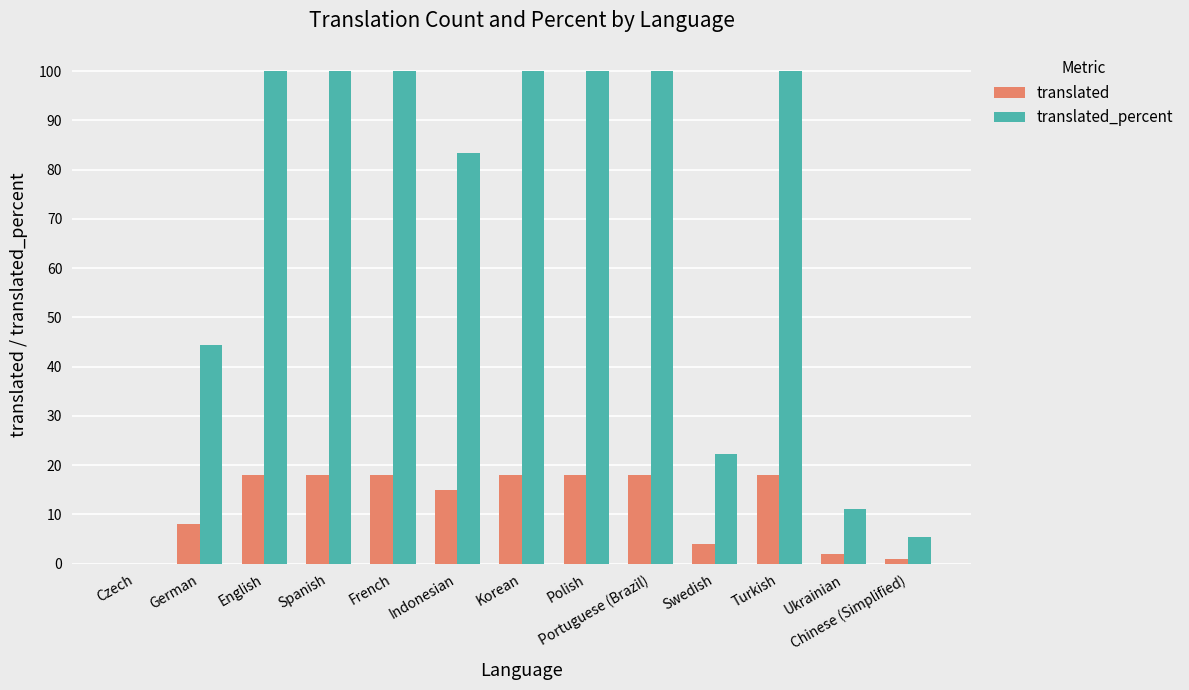

The value of translated_percent at Spanish is 20.6. True or false?

False